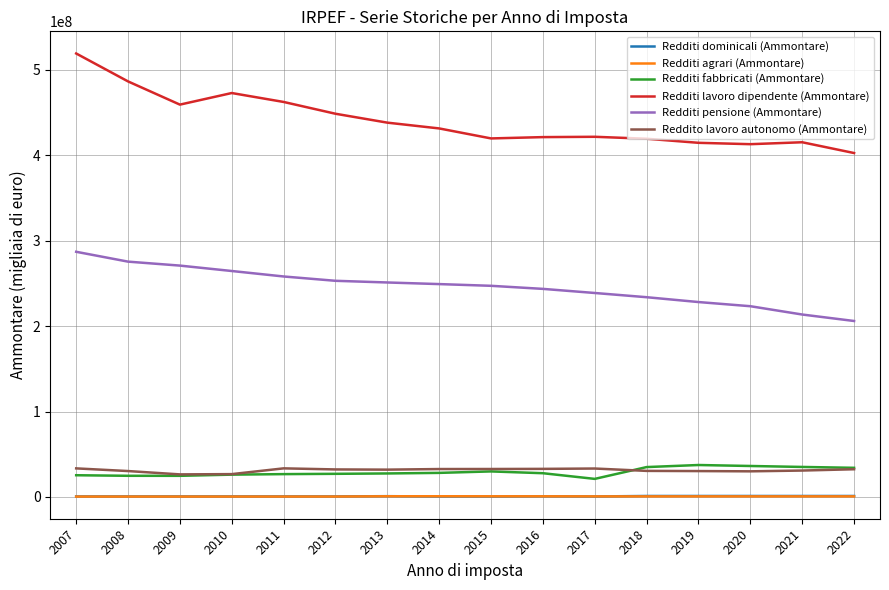

What is the minimum value for Reddito lavoro autonomo (Ammontare)?

26439125